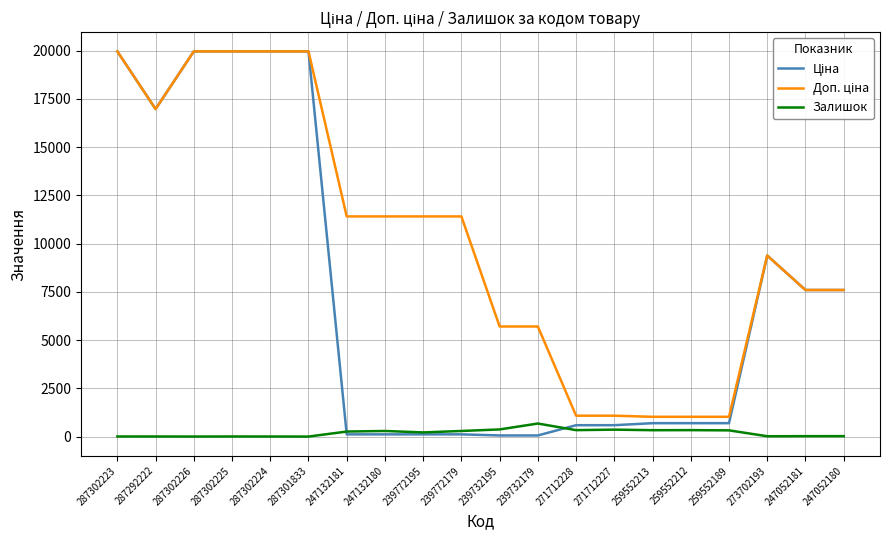

What is the total value across all series at 287301833?

39928.3